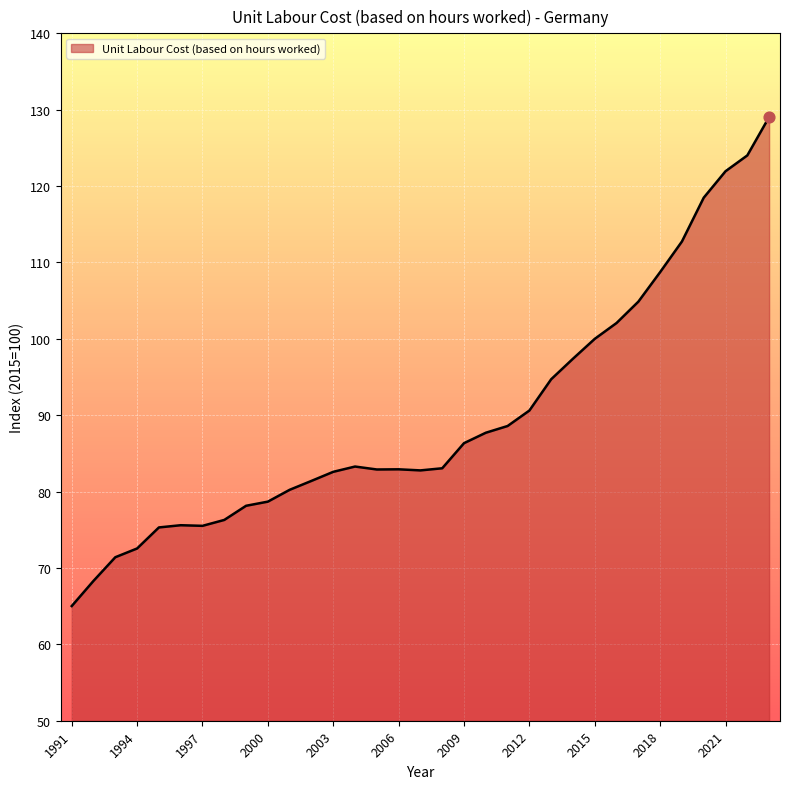

What is the smallest value displayed?

65.0